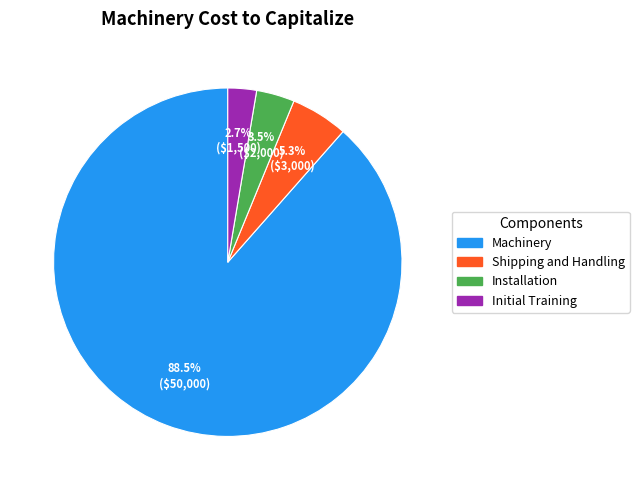

Does Machinery account for over 50% of the chart?

Yes